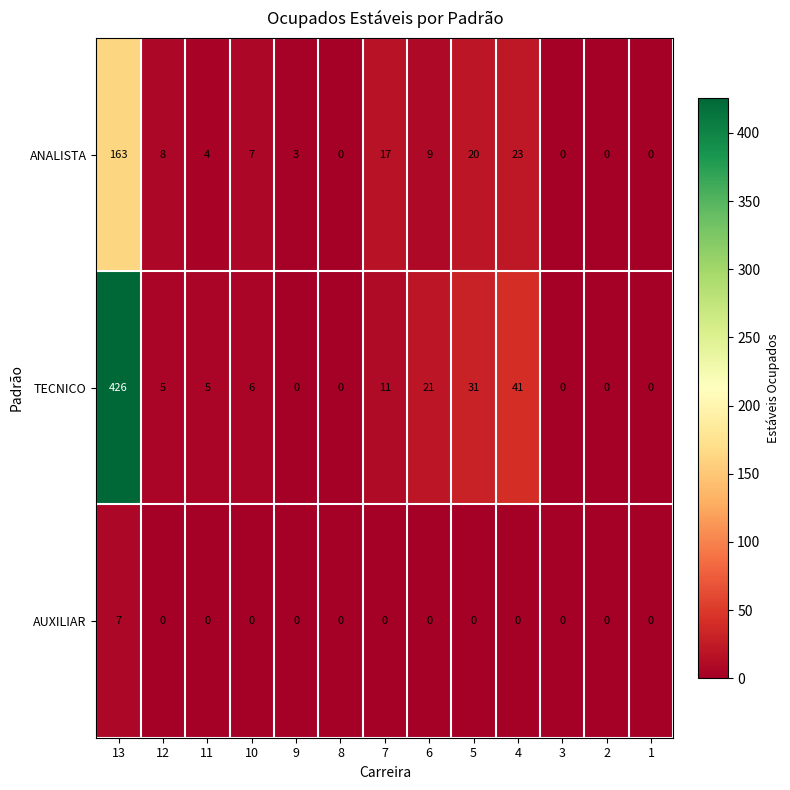

Which series has the largest total across all categories?

TECNICO